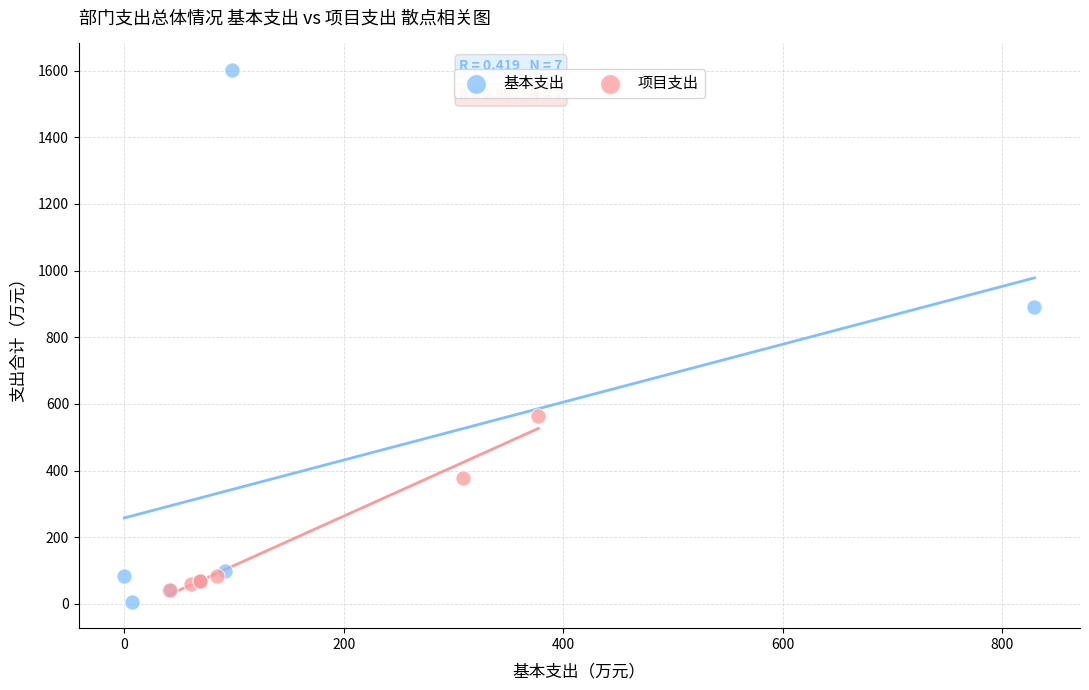

Which series reaches the maximum Y coordinate?

基本支出